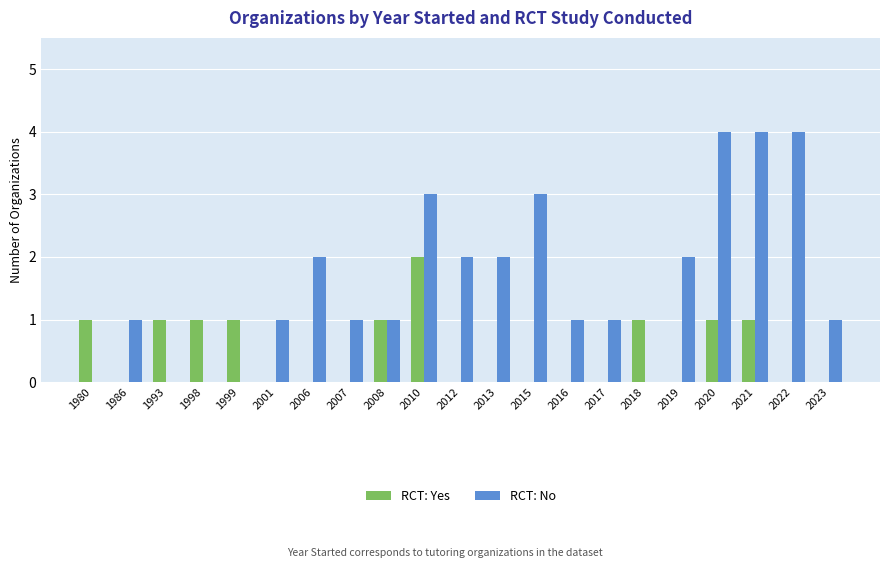

How many groups of bars are there?

21